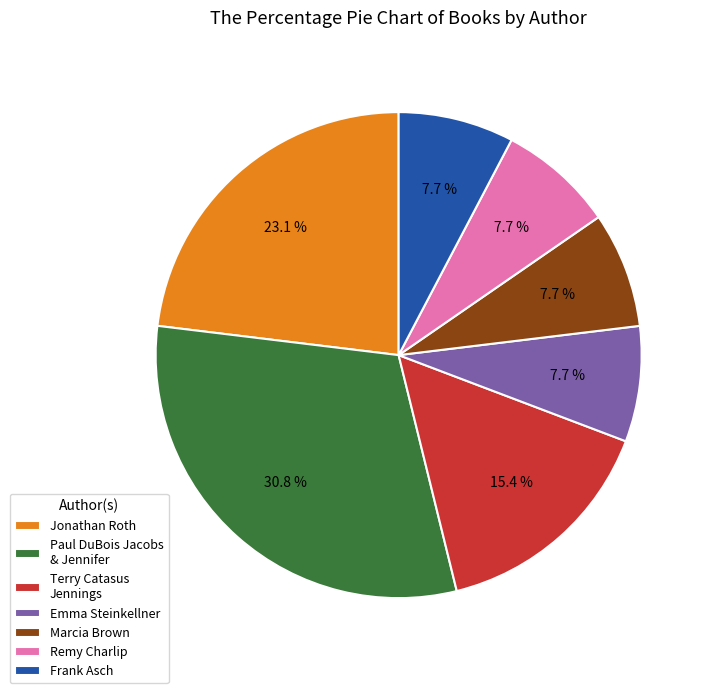

Which has a higher value, Terry Catasus Jennings or Emma Steinkellner?

Terry Catasus Jennings